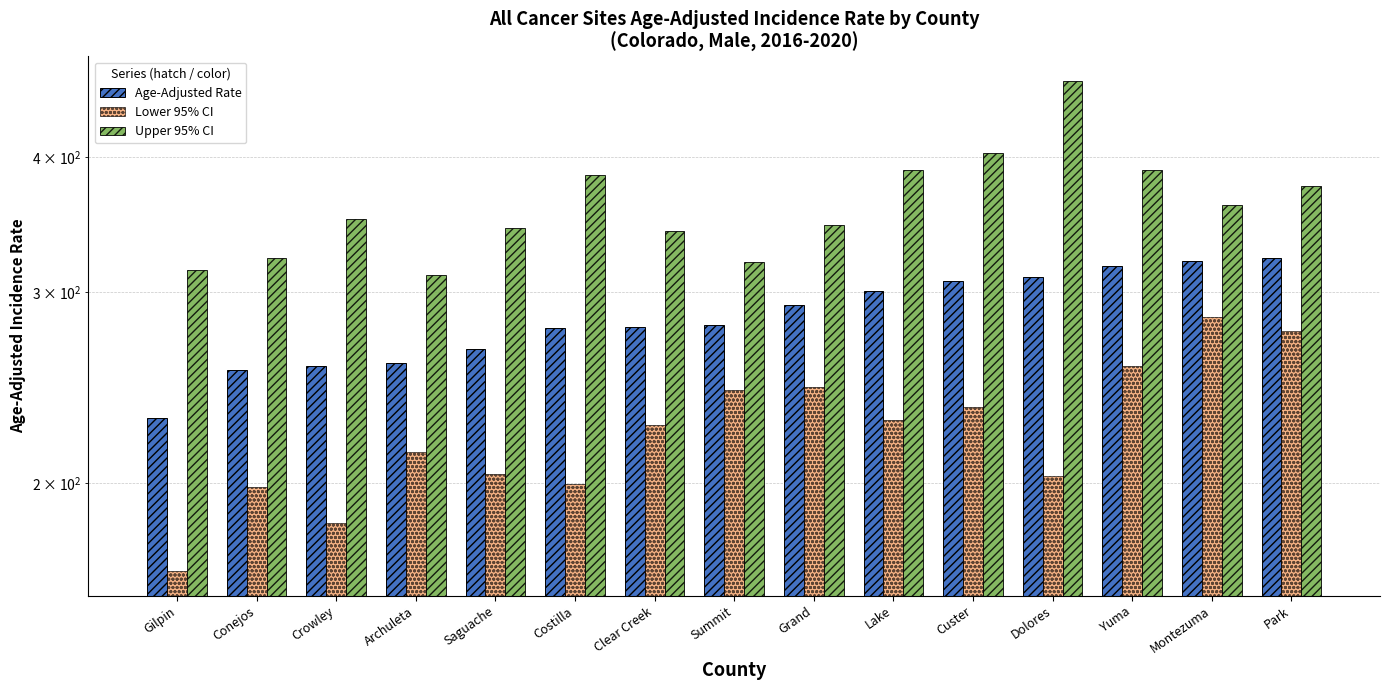

Rank the series by their average value, from lowest to highest.

Lower 95% CI, Age-Adjusted Rate, Upper 95% CI